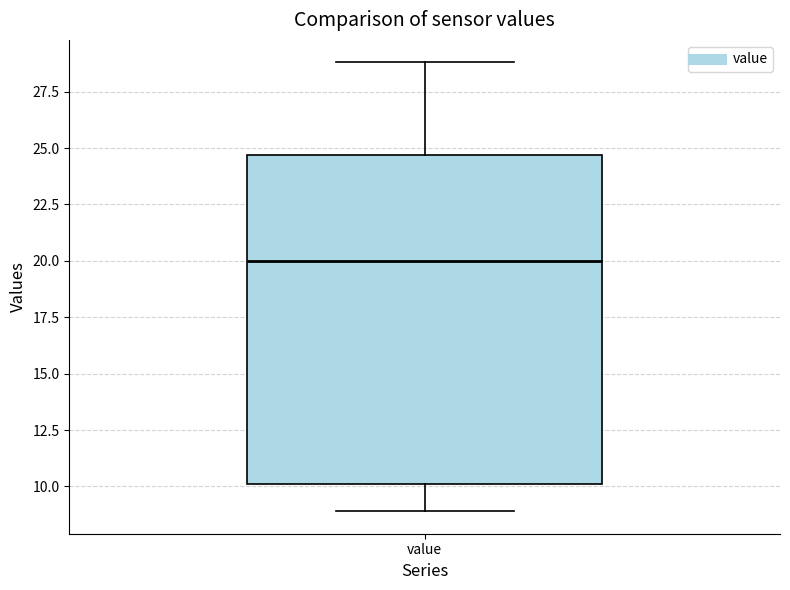

Read this box plot against the y-axis: the position of the median line, the range covered by the box, and the ends of both whiskers. The values are not printed on the chart, so give them approximately, as read against the axis.

median 20.0, box 10.0 to 24.5, whiskers 9.0 to 29.0